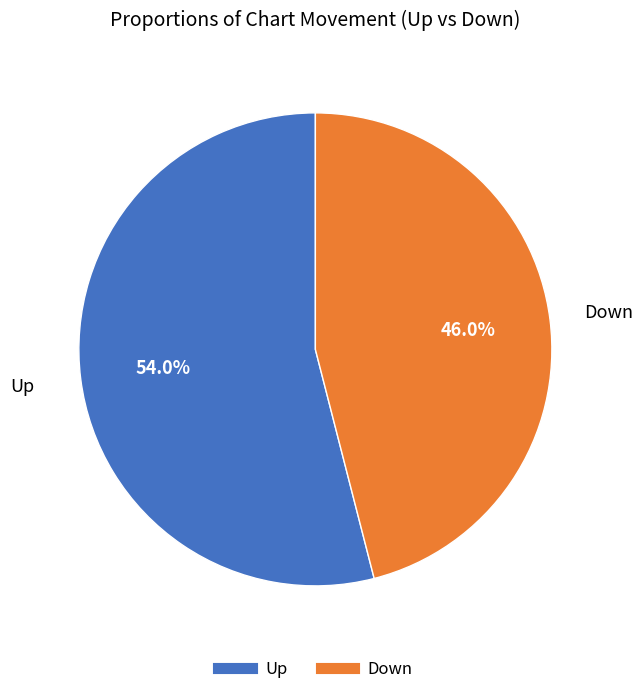

Is there any slice that represents more than half of the pie?

Yes